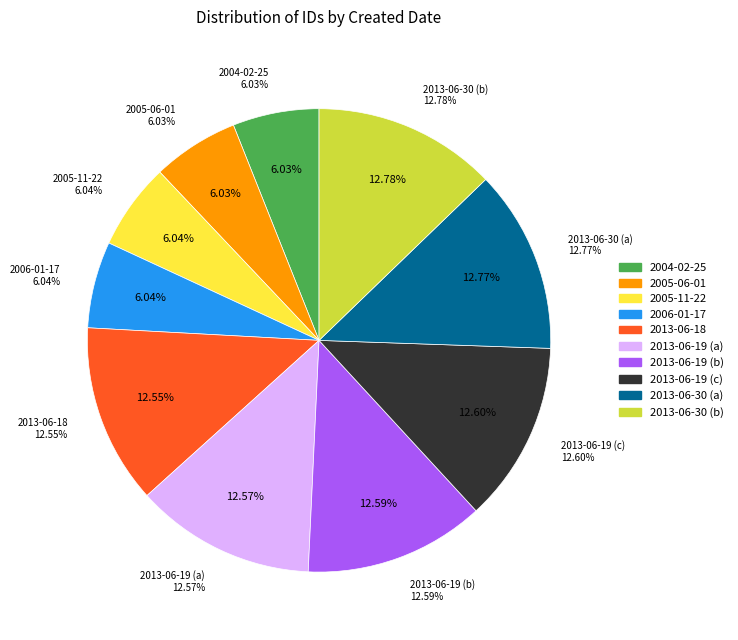

What percentage is the 2013-06-18 slice, to the nearest percent?

13%